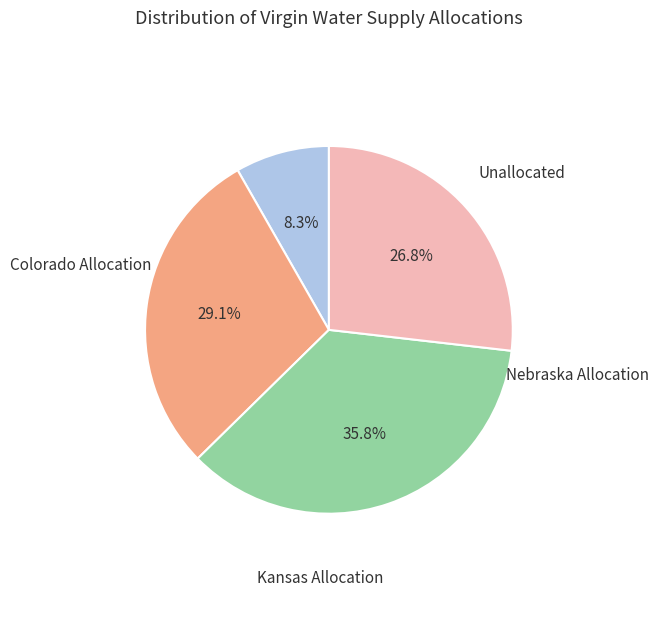

Count the number of slices in the pie.

4